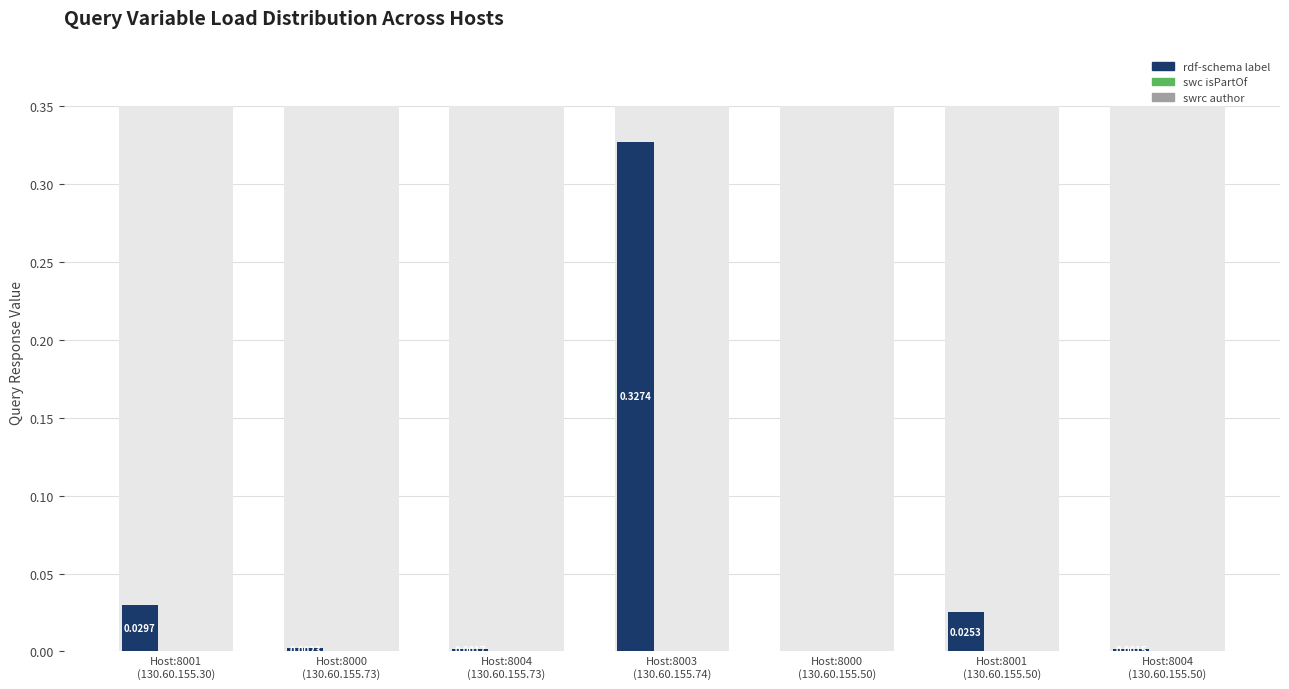

At which label is swc isPartOf closest to 0?

Host:8001
(130.60.155.30)